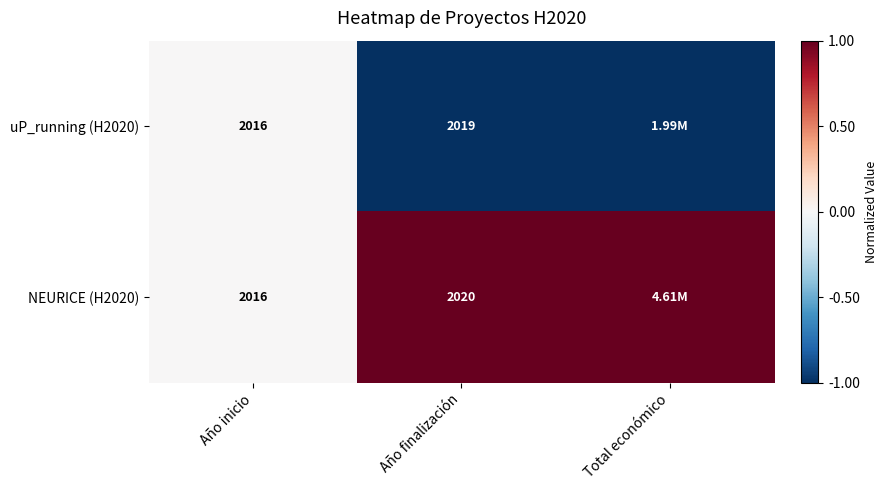

Between Año inicio and Año finalización, which series saw the biggest shift?

NEURICE (H2020)